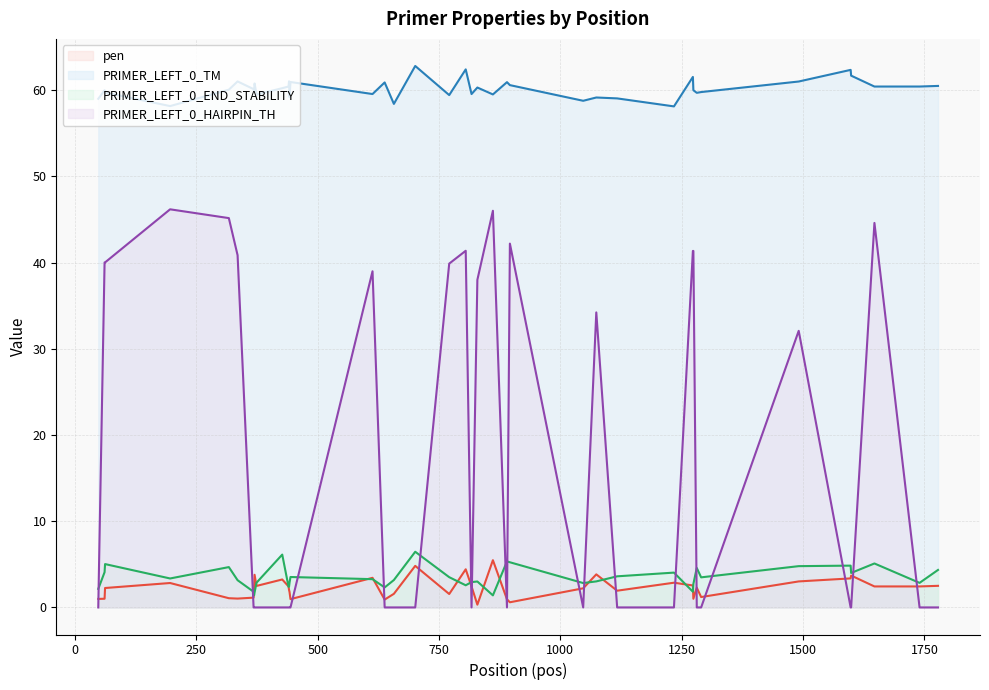

What is the minimum value for PRIMER_LEFT_0_END_STABILITY?

1.4